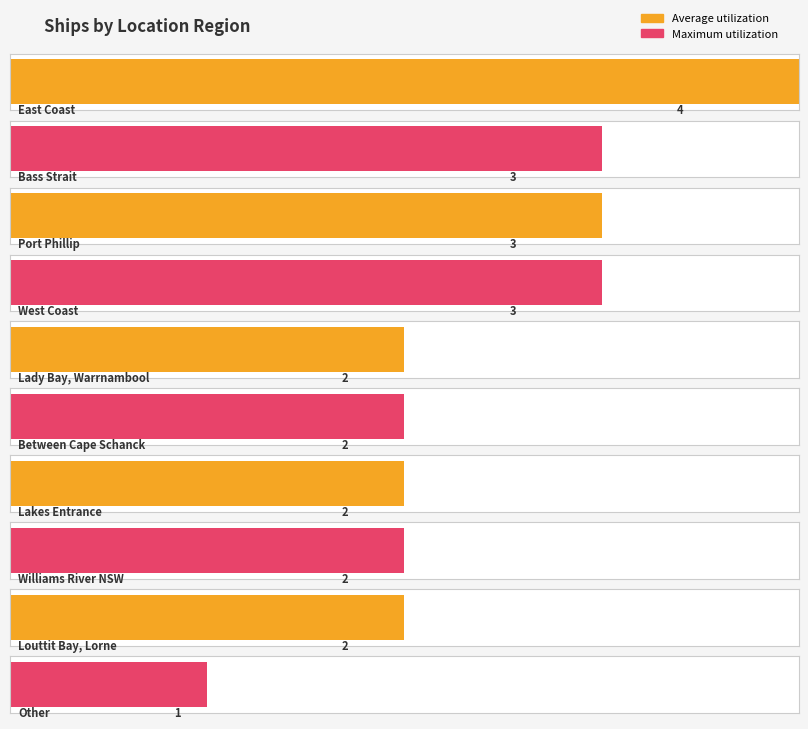

List the labels in order of value, largest first.

Victorian Heritage Register - East Coast, Victorian Heritage Register - Bass Strait, Victorian Heritage Register - Port Phillip, Victorian Heritage Register - West Coast, Victorian Heritage Register - Lady Bay, Victorian Heritage Register - Between Cape Schanck, Victorian Heritage Register - Lakes Entrance, Victorian Heritage Register - Williams River, Victorian Heritage Register - Louttit Bay, Victorian Heritage Register - Other